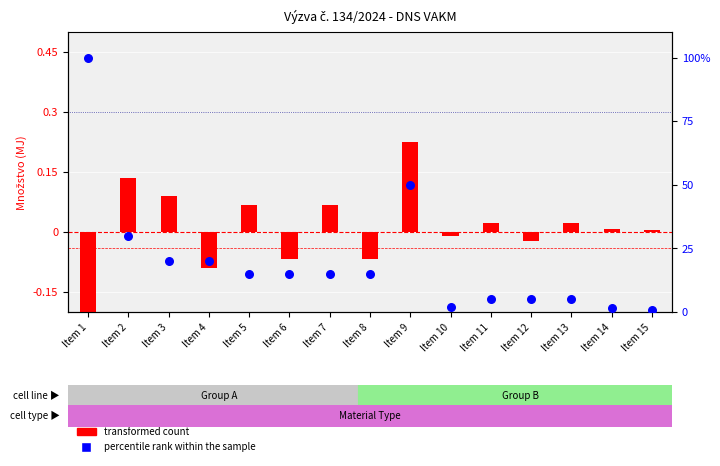

Which series has the widest spread of Y values?

percentile rank within the sample